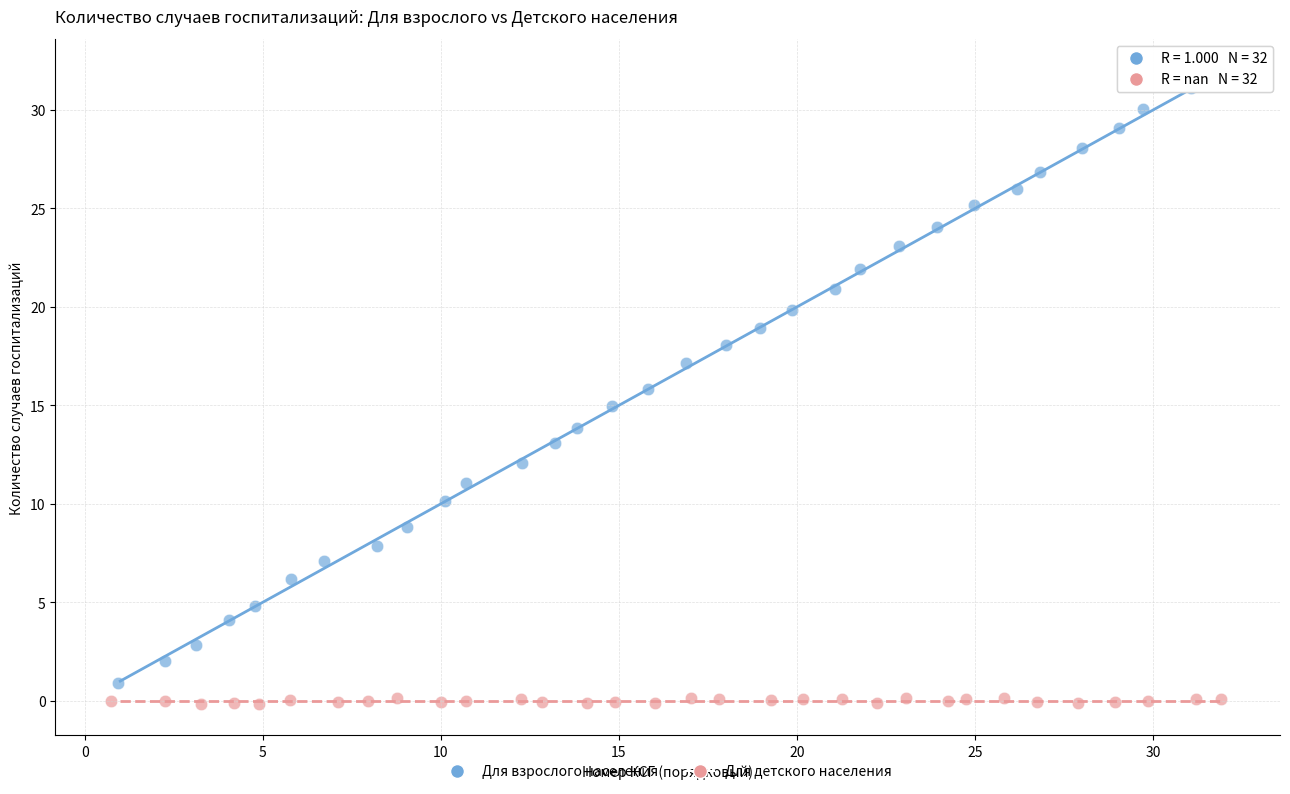

Which series contains the highest Y value?

Для взрослого населения